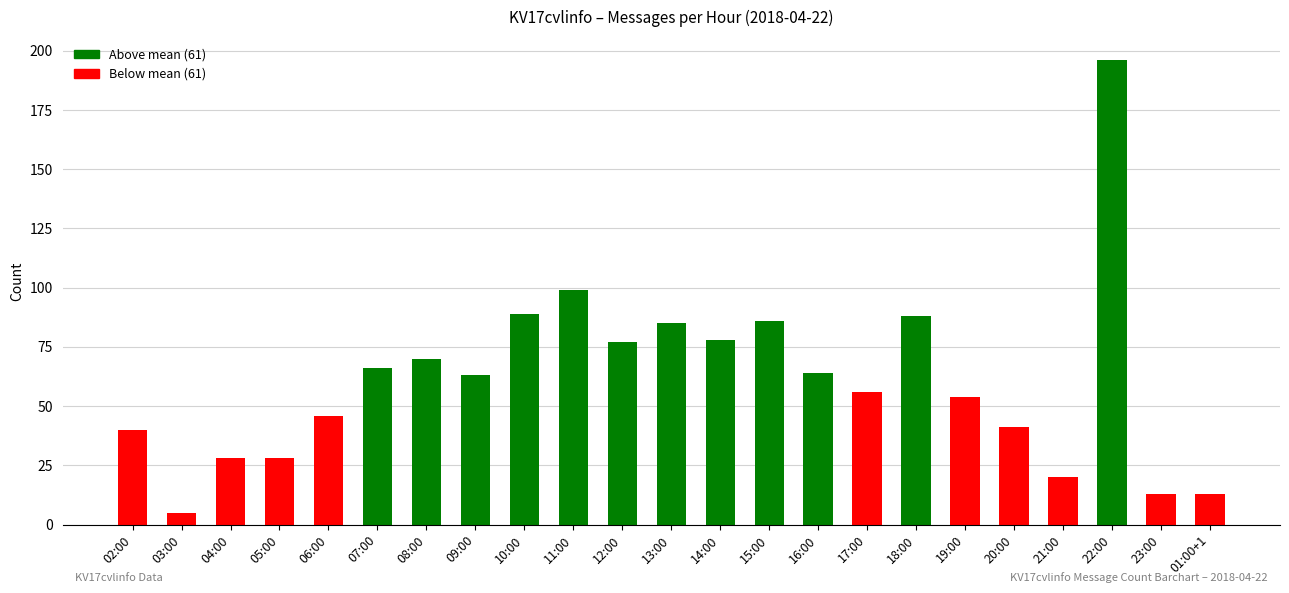

Reading right to left, list all the values displayed in this chart.

01:00+1=13	23:00=13	22:00=196	21:00=20	20:00=41	19:00=54	18:00=88	17:00=56	16:00=64	15:00=86	14:00=78	13:00=85	12:00=77	11:00=99	10:00=89	09:00=63	08:00=70	07:00=66	06:00=46	05:00=28	04:00=28	03:00=5	02:00=40